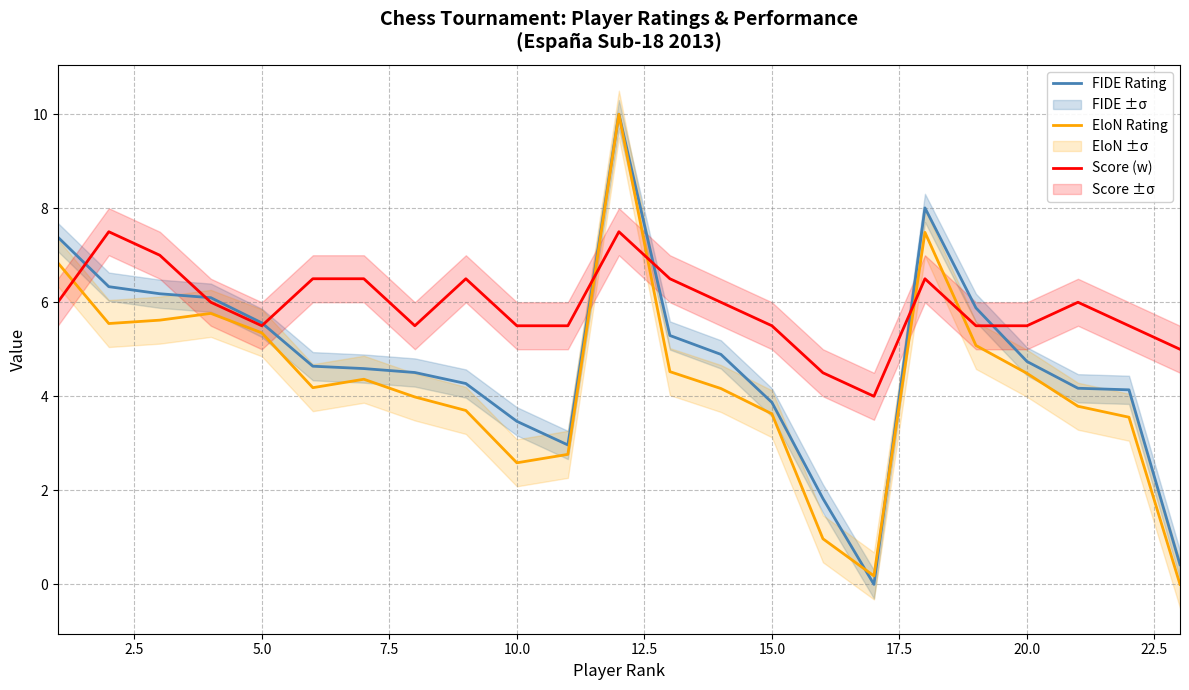

How many lines are shown in the chart?

3